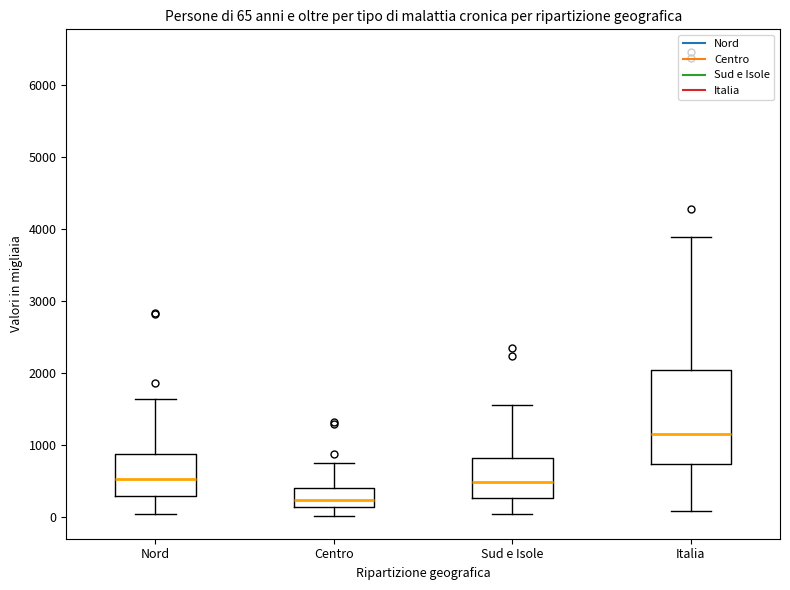

Which box has the highest median line?

Italia